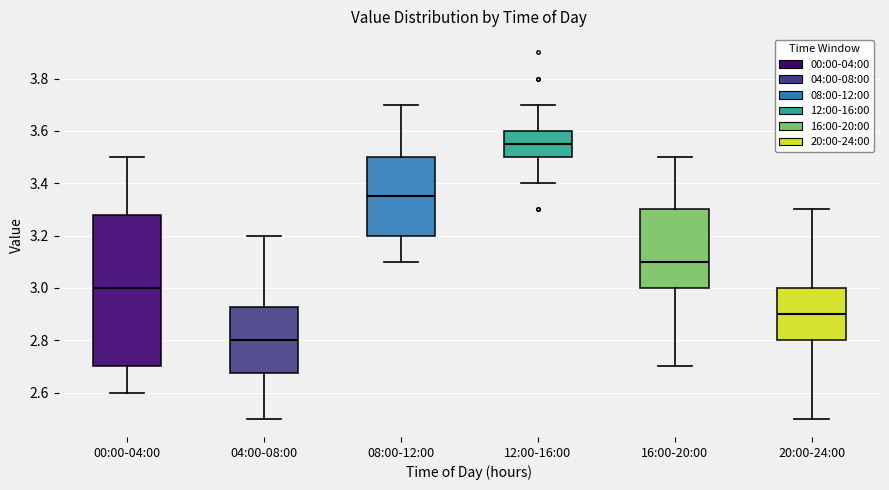

Reading left to right, transcribe this box plot: for each box, give where its median line is, the range the box spans, and where its two whiskers end, as read against the y-axis. The values are not printed on the chart, so give them approximately, as read against the axis.

00:00-04:00: median 3.00, box 2.70 to 3.28, whiskers 2.60 to 3.50
04:00-08:00: median 2.80, box 2.68 to 2.92, whiskers 2.50 to 3.20
08:00-12:00: median 3.36, box 3.20 to 3.50, whiskers 3.10 to 3.70
12:00-16:00: median 3.56, box 3.50 to 3.60, whiskers 3.40 to 3.70
16:00-20:00: median 3.10, box 3.00 to 3.30, whiskers 2.70 to 3.50
20:00-24:00: median 2.90, box 2.80 to 3.00, whiskers 2.50 to 3.30